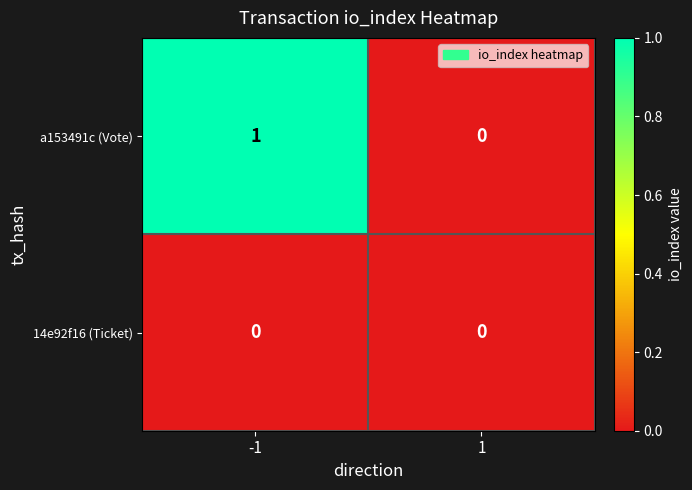

Reading right to left, what are all the values shown in this chart?

a153491c (Vote): 0	1
14e92f16 (Ticket): 0	0